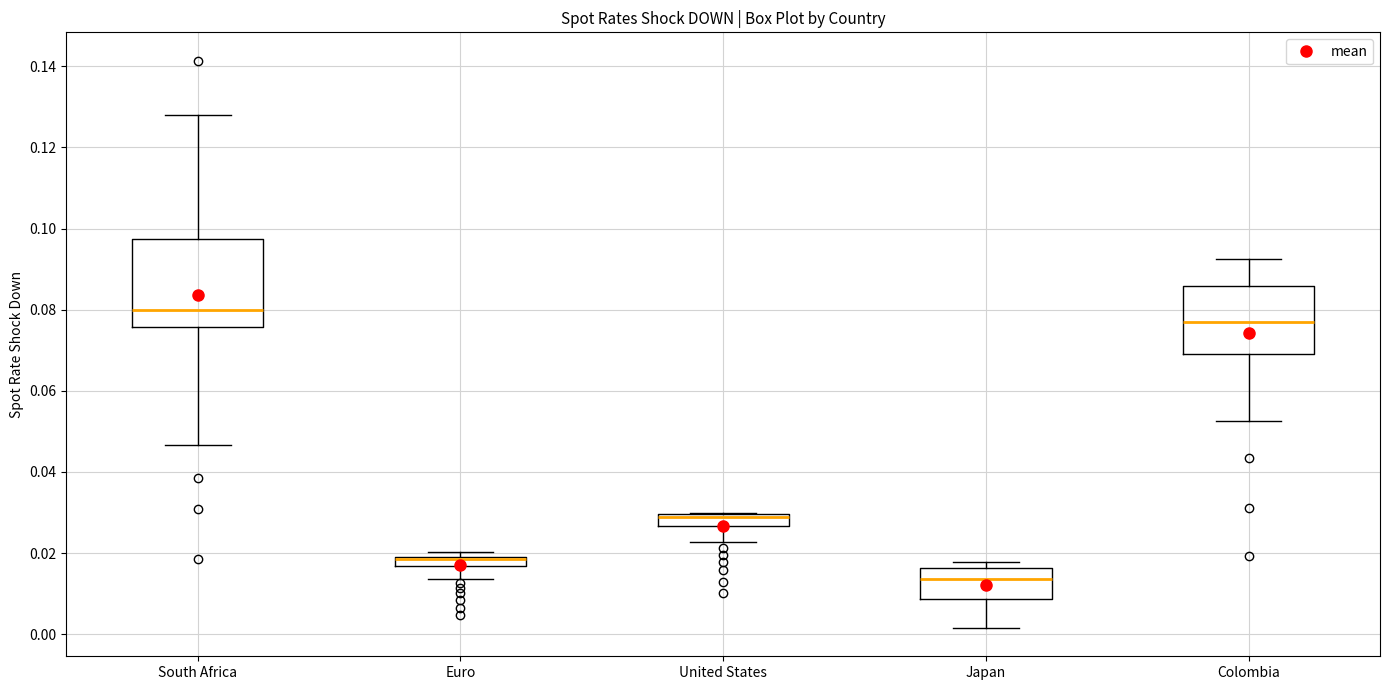

Where does the lower whisker of the box for United States end on the y-axis? The values are not printed on the chart, so give them approximately, as read against the axis.

0.022